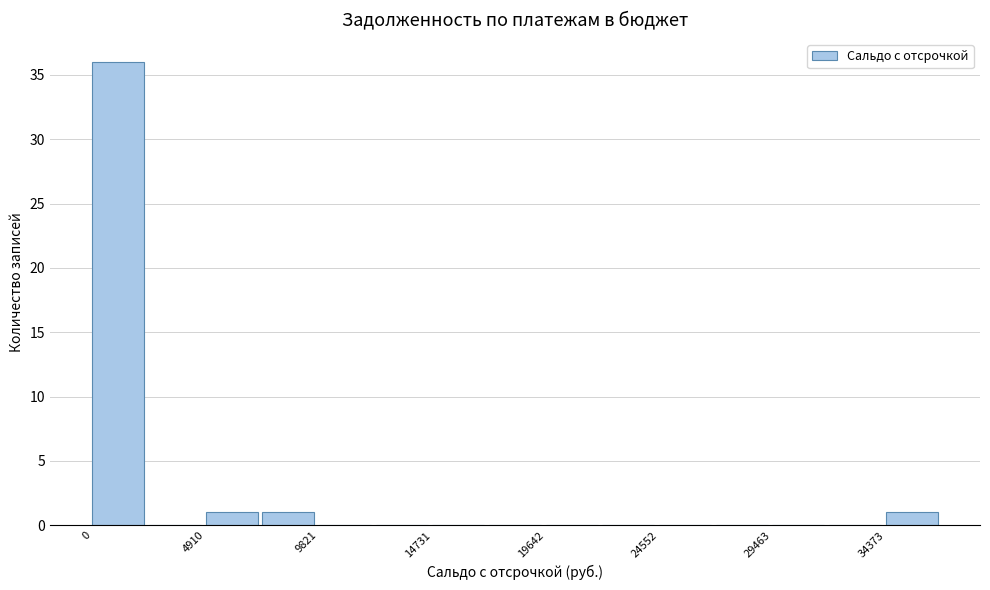

How tall is the bar that spans 34500 to 37000 on the x-axis? Neither the bar edges nor the heights are printed on the chart, so give them approximately, as read against the axes.

1